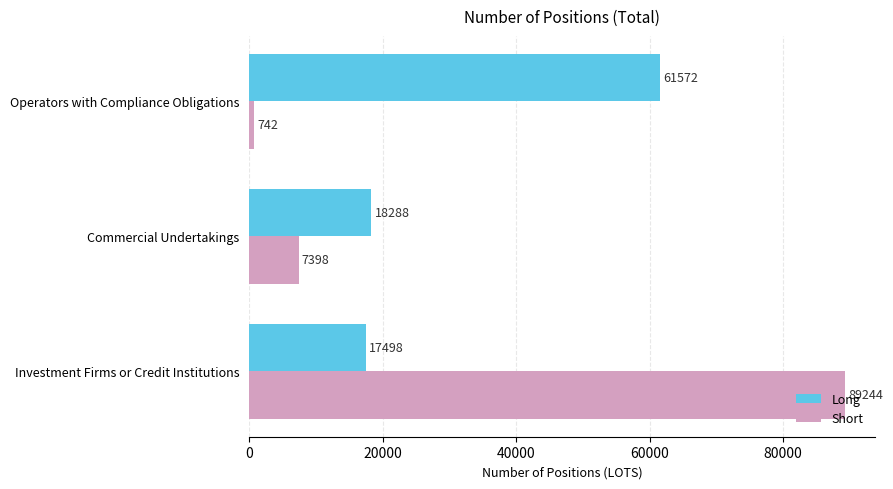

True or false: Long has a value of 109255 at Operators with Compliance Obligations.

False